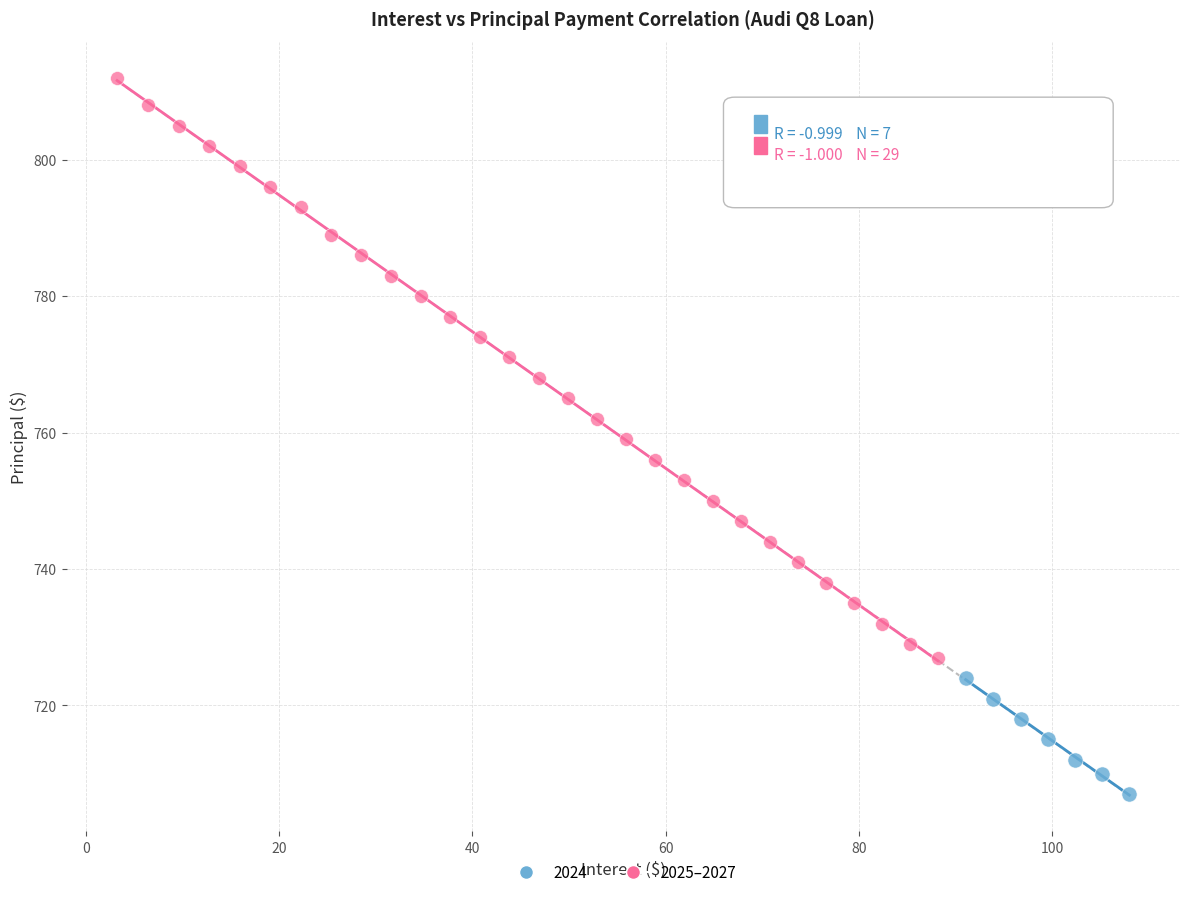

Which series has the widest spread of Y values?

2025–2027